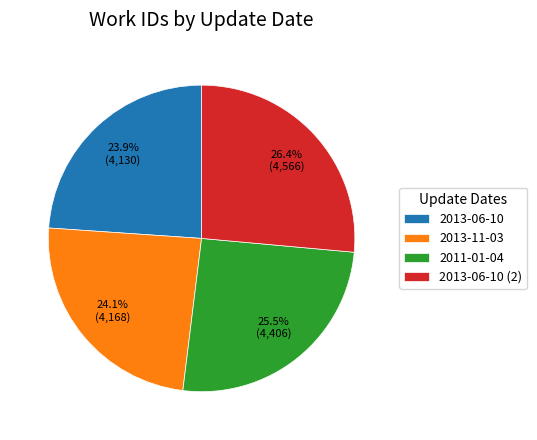

Combined, do 2013-11-03 and 2013-06-10 (2) account for over 50%?

Yes